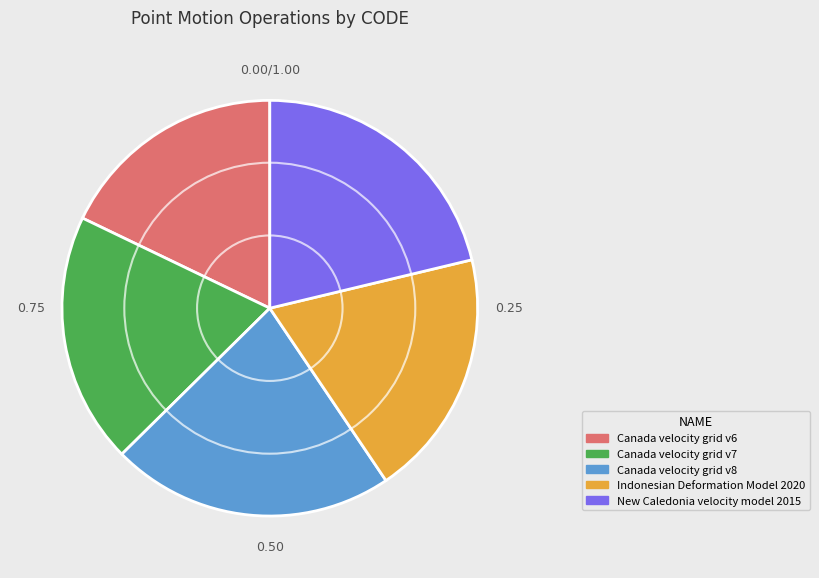

Is the sum of Canada velocity grid v7 and Indonesian Deformation Model 2020 greater than half?

No